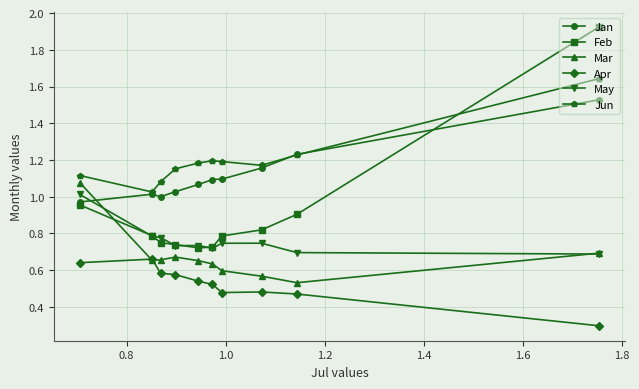

What is the lowest value of the Apr series?

0.3